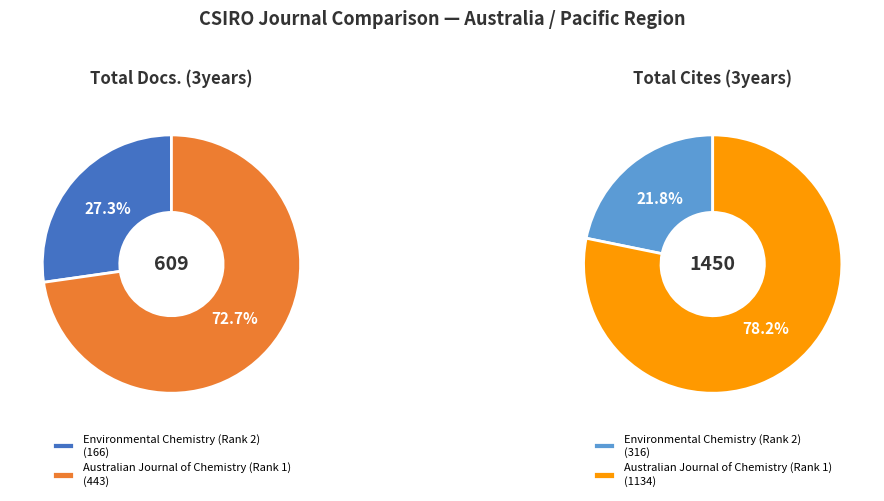

What percentage is the Environmental Chemistry (Rank 2) slice, to the nearest percent?

27%